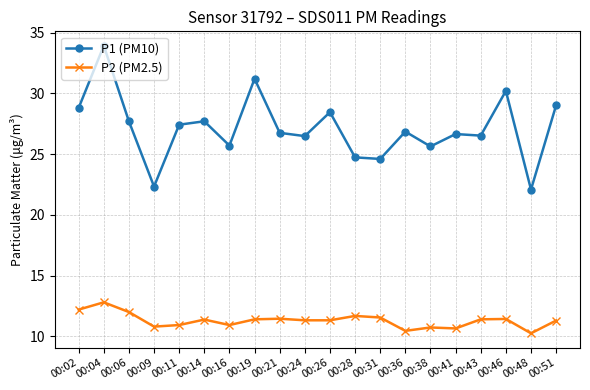

Is it true that P2 (PM2.5) equals 6.0 at 00:04?

False